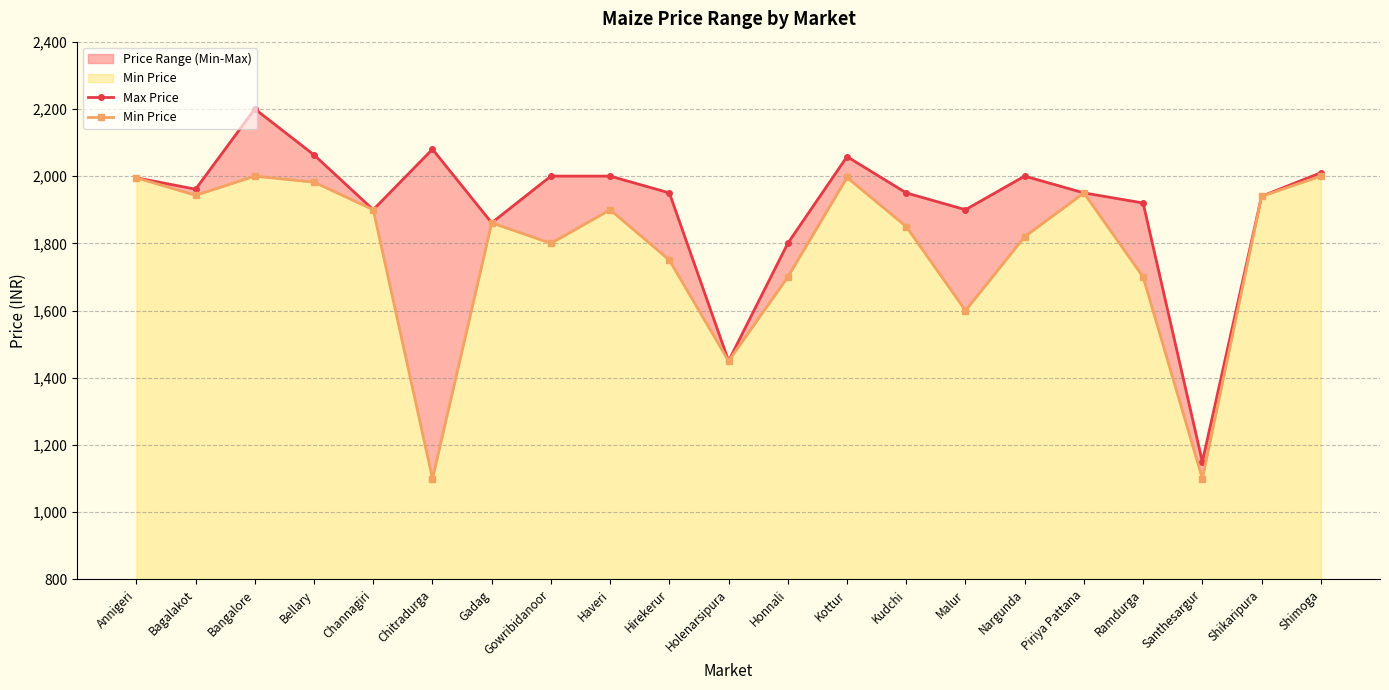

Rank the series by their maximum value, from lowest to highest.

Min Price, Max Price